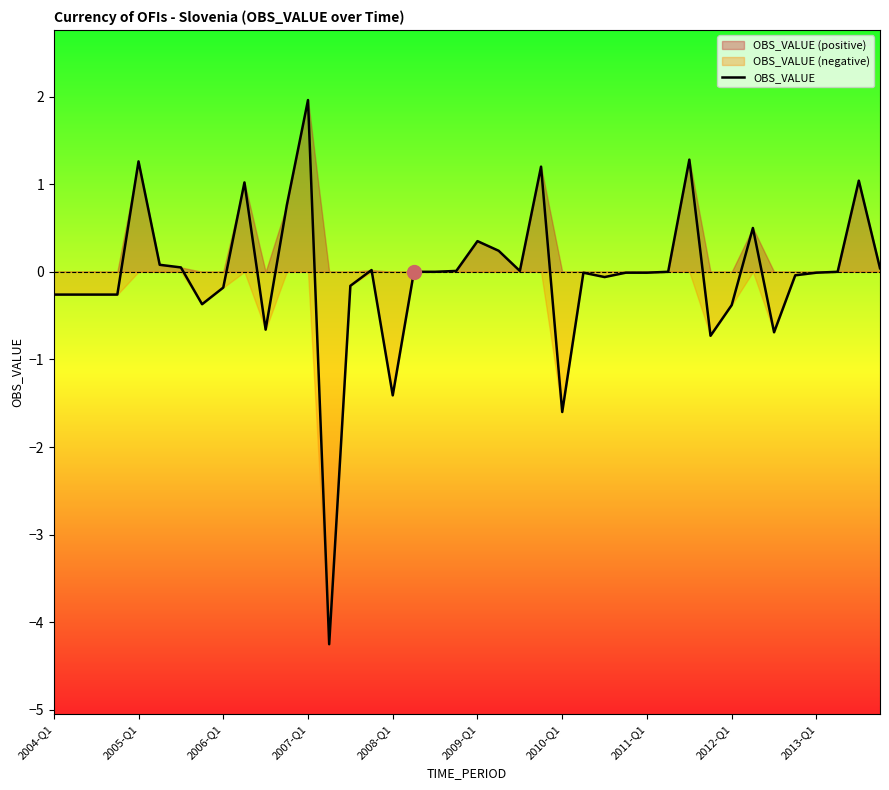

What is the sum of all values?

-1.8